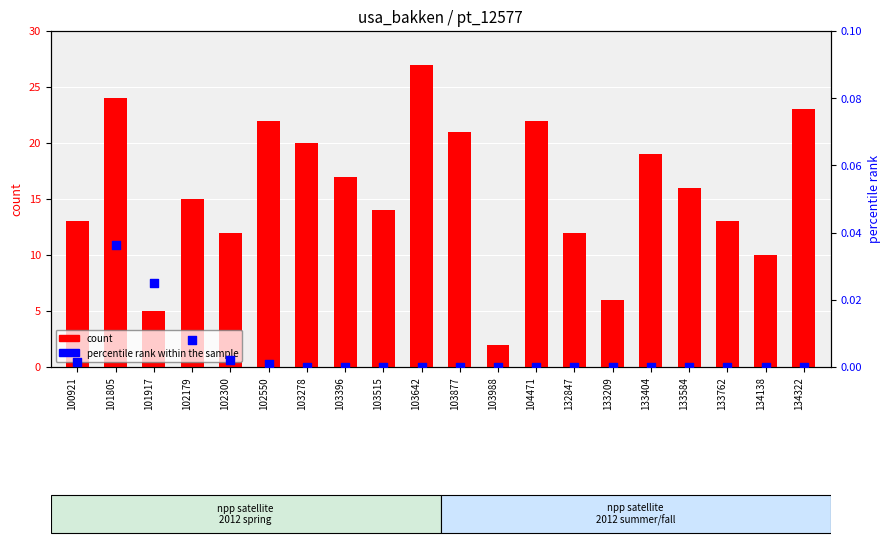

At which category is the sum across all series the highest?

103642